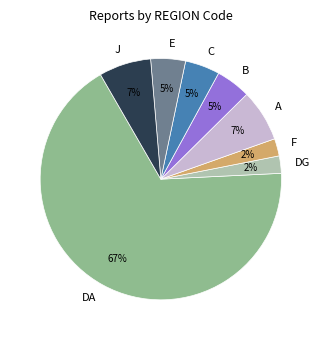

Is there any slice that represents more than half of the pie?

Yes